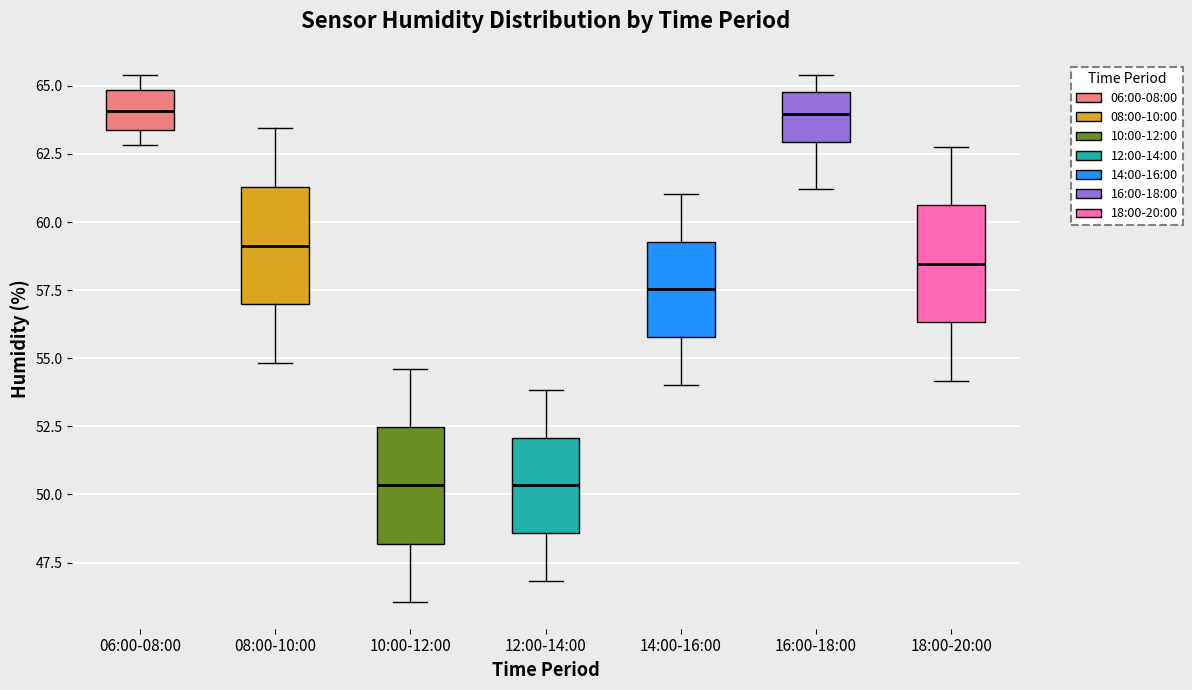

Where is the lower edge of the box for 06:00-08:00 on the y-axis? The values are not printed on the chart, so give them approximately, as read against the axis.

63.5